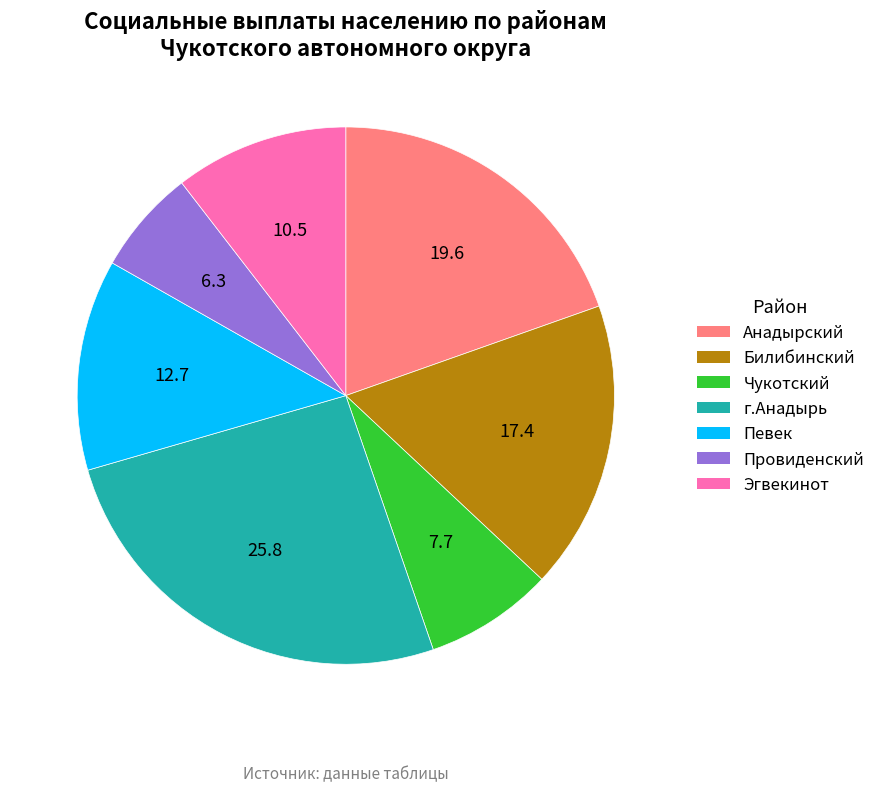

Rank the categories by value from highest to lowest.

г.Анадырь, Анадырский, Билибинский, Певек, Эгвекинот, Чукотский, Провиденский